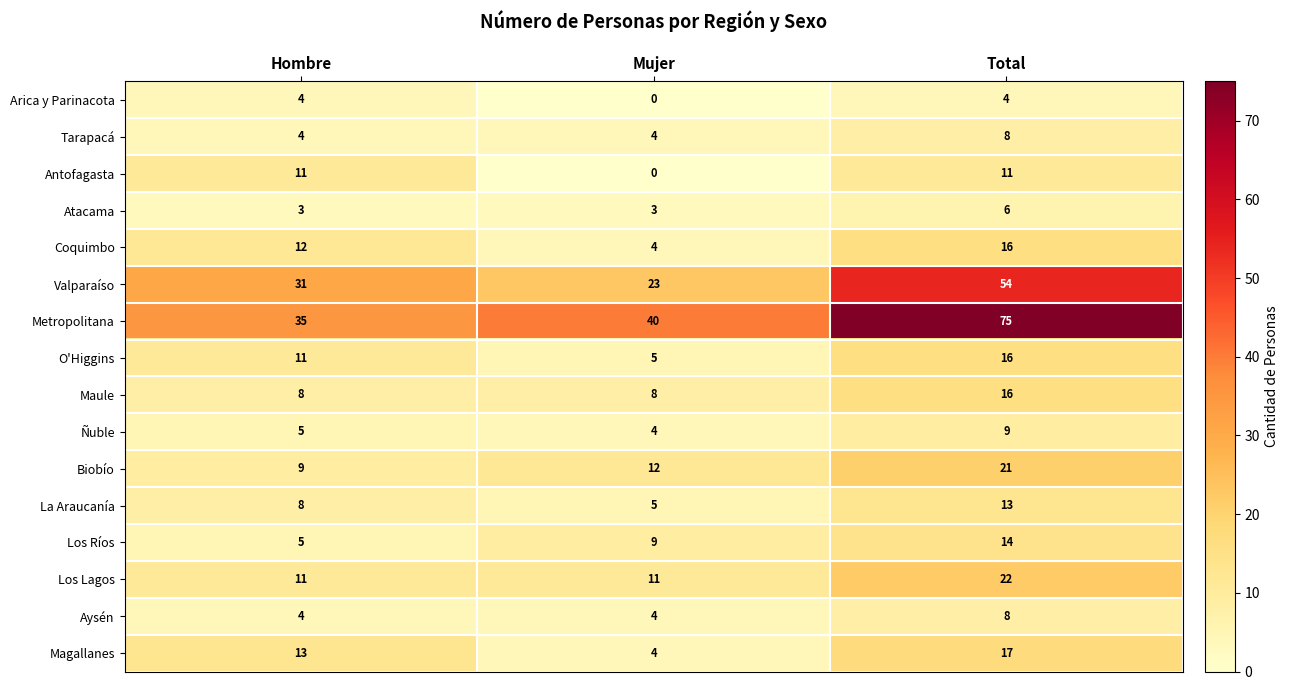

What is the difference between the second highest and minimum values in the Antofagasta series?

11